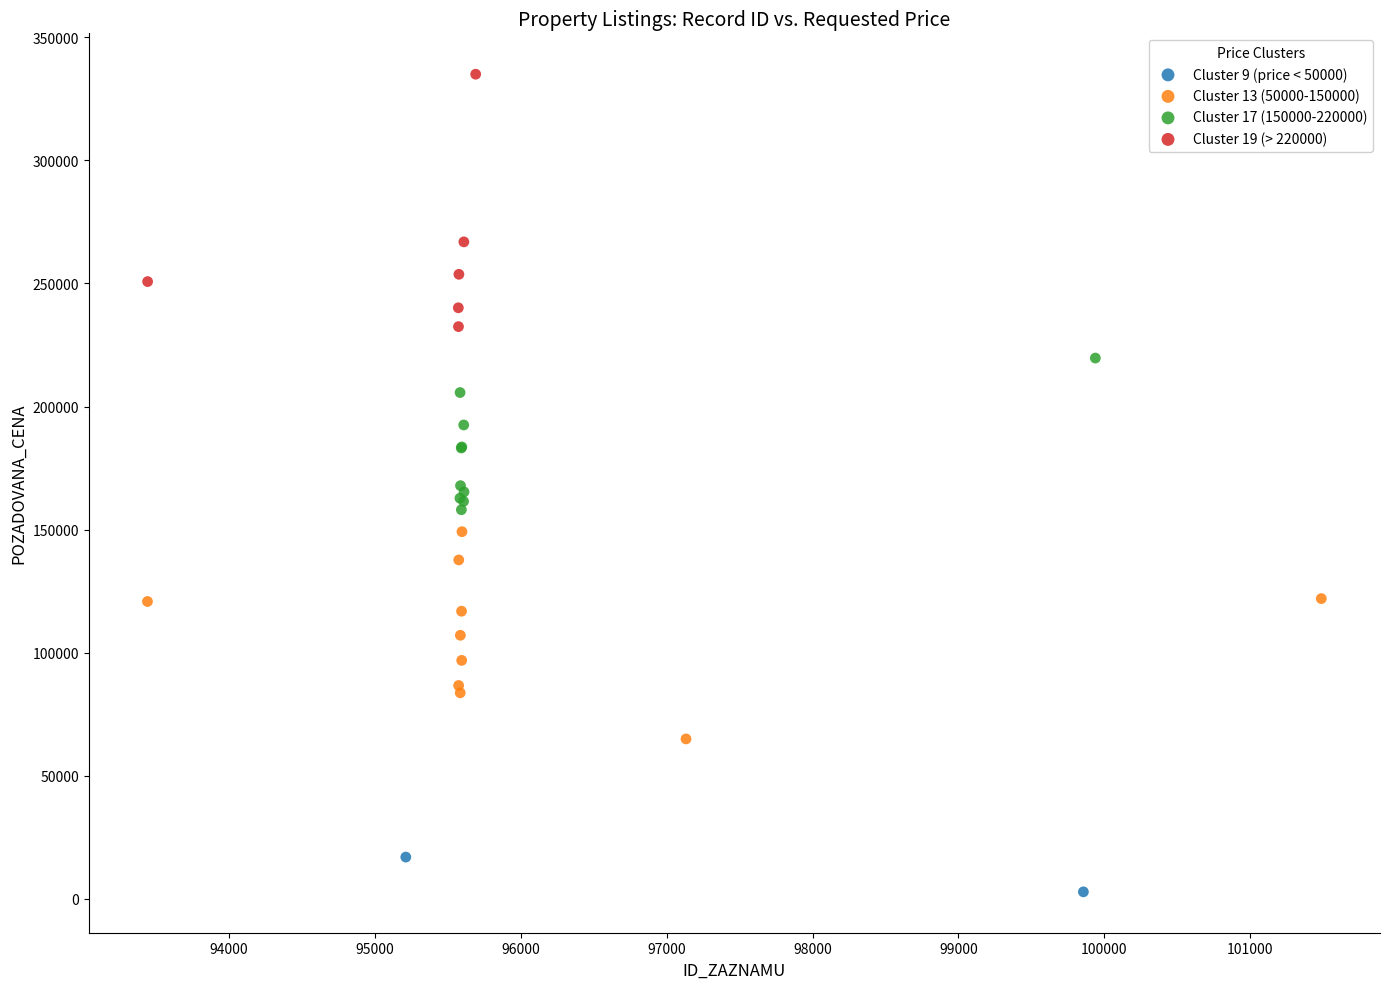

What are all the series names shown in the legend?

Cluster 9 (price < 50000), Cluster 13 (50000-150000), Cluster 17 (150000-220000), Cluster 19 (> 220000)